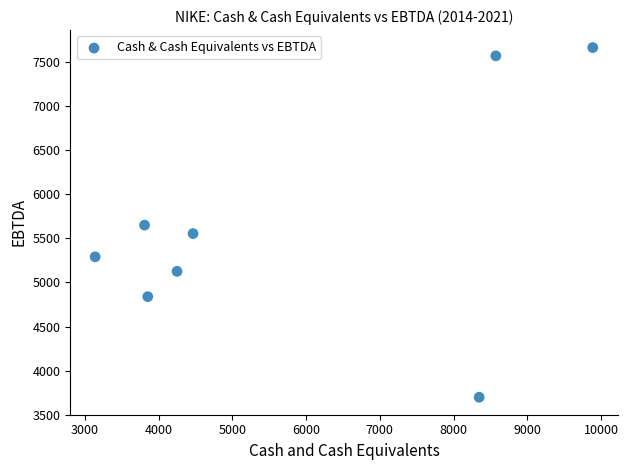

What is the average Y value?

5675